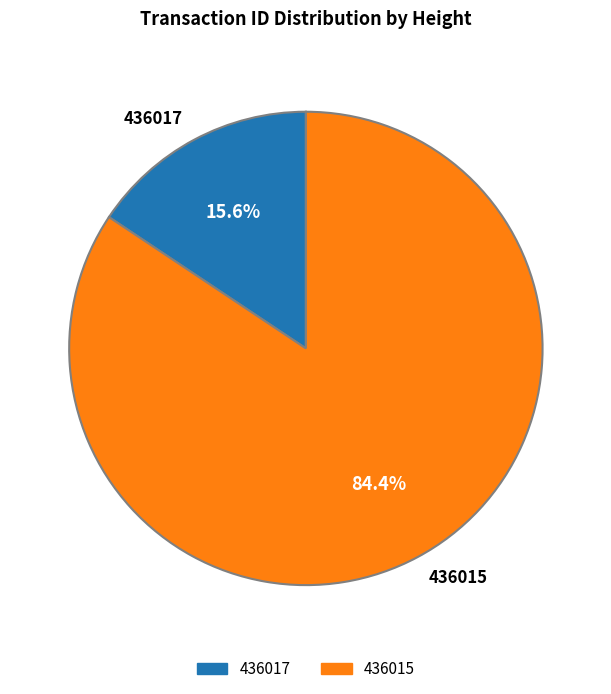

How many segments does this pie chart have?

2